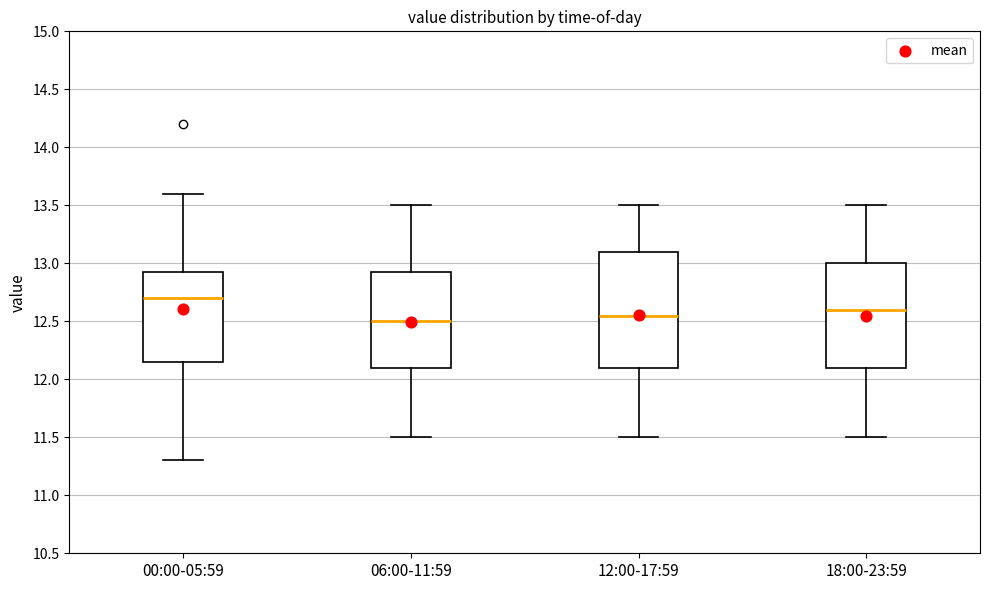

Reading left to right, read every box against the y-axis: the position of its median line, the range the box covers, and the ends of its whiskers. The values are not printed on the chart, so give them approximately, as read against the axis.

00:00-05:59: median 12.70, box 12.15 to 12.95, whiskers 11.30 to 13.60
06:00-11:59: median 12.50, box 12.10 to 12.95, whiskers 11.50 to 13.50
12:00-17:59: median 12.55, box 12.10 to 13.10, whiskers 11.50 to 13.50
18:00-23:59: median 12.60, box 12.10 to 13.00, whiskers 11.50 to 13.50